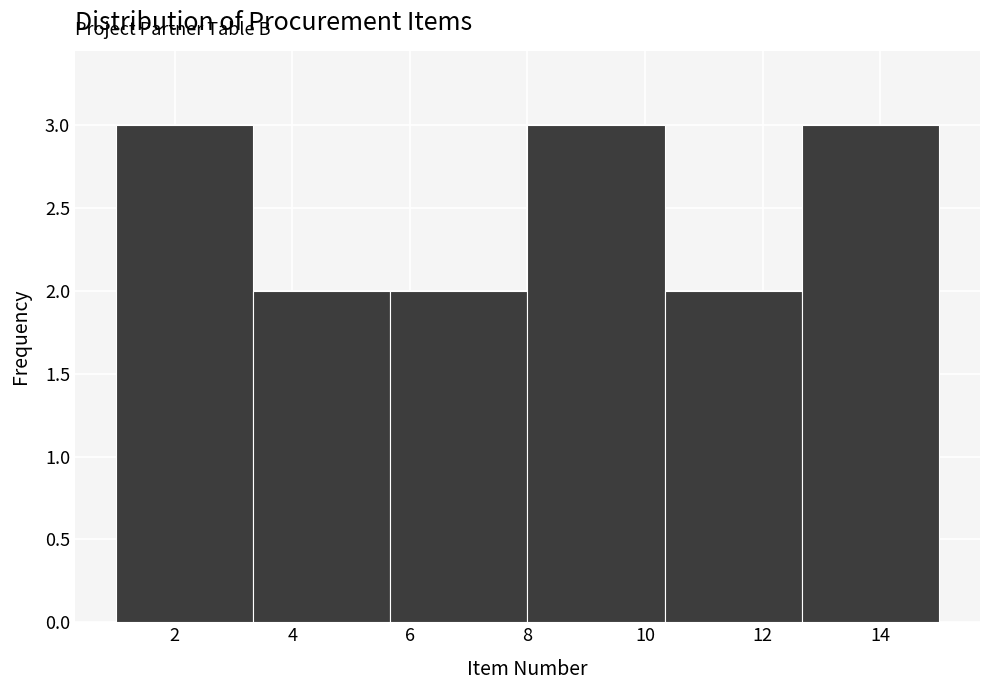

What is the height of the bar covering 12.6 to 15.0 on the x-axis? Neither the bar edges nor the heights are printed on the chart, so give them approximately, as read against the axes.

3